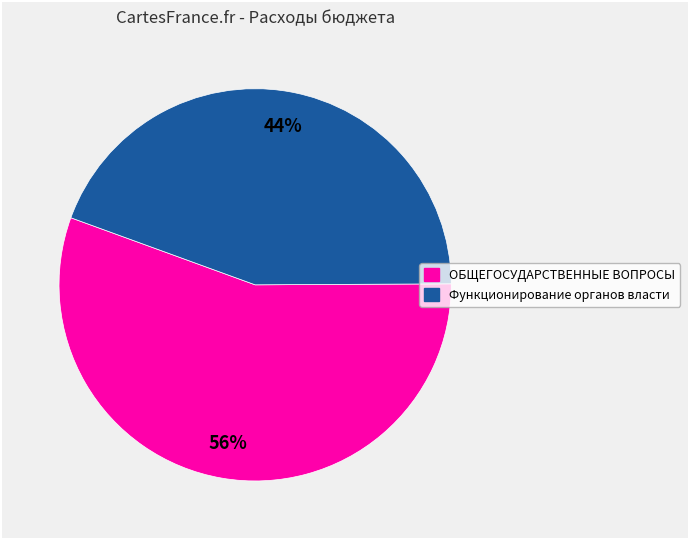

Is there a majority slice in this chart?

Yes